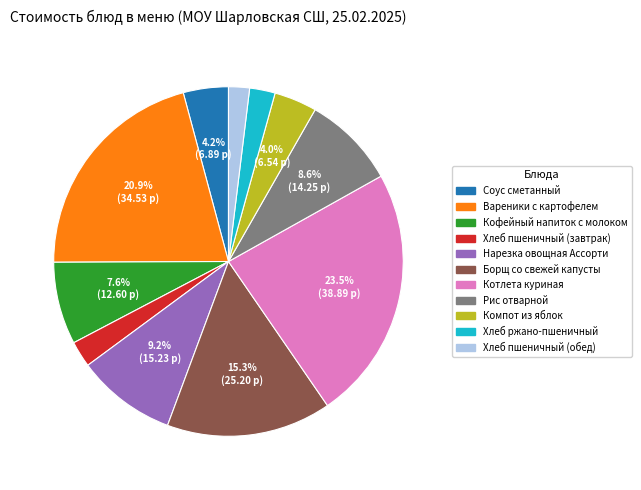

Which has a higher value, Хлеб пшеничный (завтрак) or Кофейный напиток с молоком?

Кофейный напиток с молоком